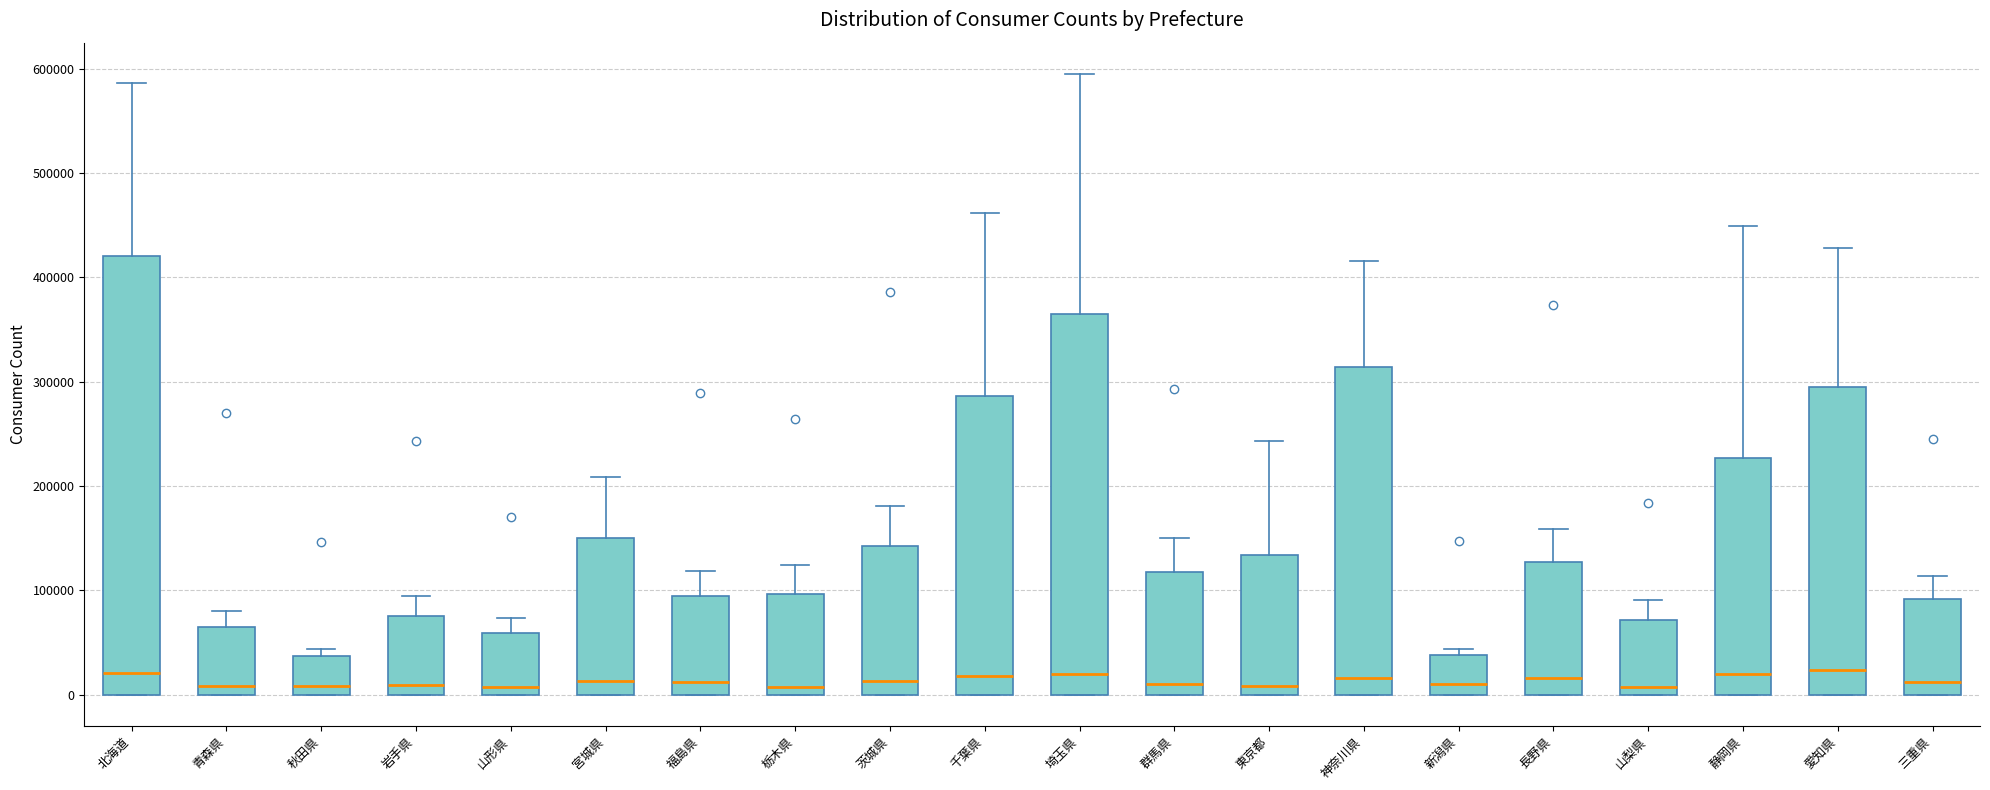

Reading left to right, transcribe this box plot: for each box, give where its median line is, the range the box spans, and where its two whiskers end, as read against the y-axis. The values are not printed on the chart, so give them approximately, as read against the axis.

北海道: median 20000, box 0 to 420000, whiskers 0 to 590000
青森県: median 10000, box 0 to 60000, whiskers 0 to 80000
秋田県: median 10000, box 0 to 40000, whiskers 0 to 40000 (just above the box's upper edge)
岩手県: median 10000, box 0 to 80000, whiskers 0 to 90000
山形県: median 10000, box 0 to 60000, whiskers 0 to 70000
宮城県: median 10000, box 0 to 150000, whiskers 0 to 210000
福島県: median 10000, box 0 to 90000, whiskers 0 to 120000
栃木県: median 10000, box 0 to 100000, whiskers 0 to 120000
茨城県: median 10000, box 0 to 140000, whiskers 0 to 180000
千葉県: median 20000, box 0 to 290000, whiskers 0 to 460000
埼玉県: median 20000, box 0 to 360000, whiskers 0 to 600000
群馬県: median 10000, box 0 to 120000, whiskers 0 to 150000
東京都: median 10000, box 0 to 130000, whiskers 0 to 240000
神奈川県: median 20000, box 0 to 310000, whiskers 0 to 420000
新潟県: median 10000, box 0 to 40000, whiskers 0 to 40000 (just above the box's upper edge)
長野県: median 20000, box 0 to 130000, whiskers 0 to 160000
山梨県: median 10000, box 0 to 70000, whiskers 0 to 90000
静岡県: median 20000, box 0 to 230000, whiskers 0 to 450000
愛知県: median 20000, box 0 to 290000, whiskers 0 to 430000
三重県: median 10000, box 0 to 90000, whiskers 0 to 110000